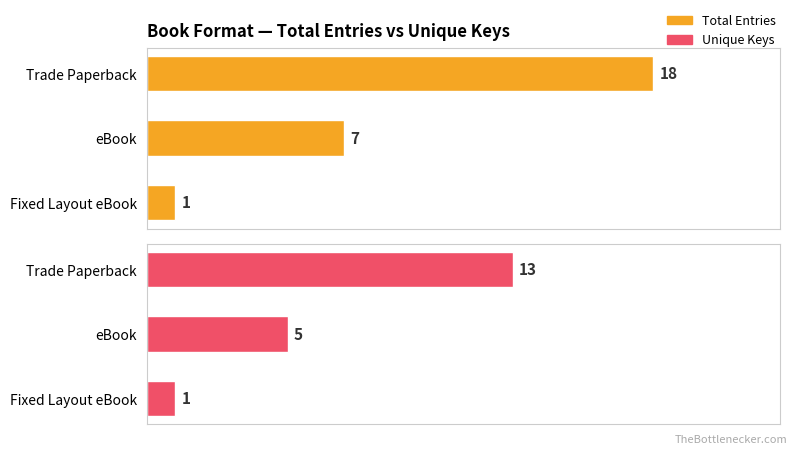

How many series are shown in this chart?

2